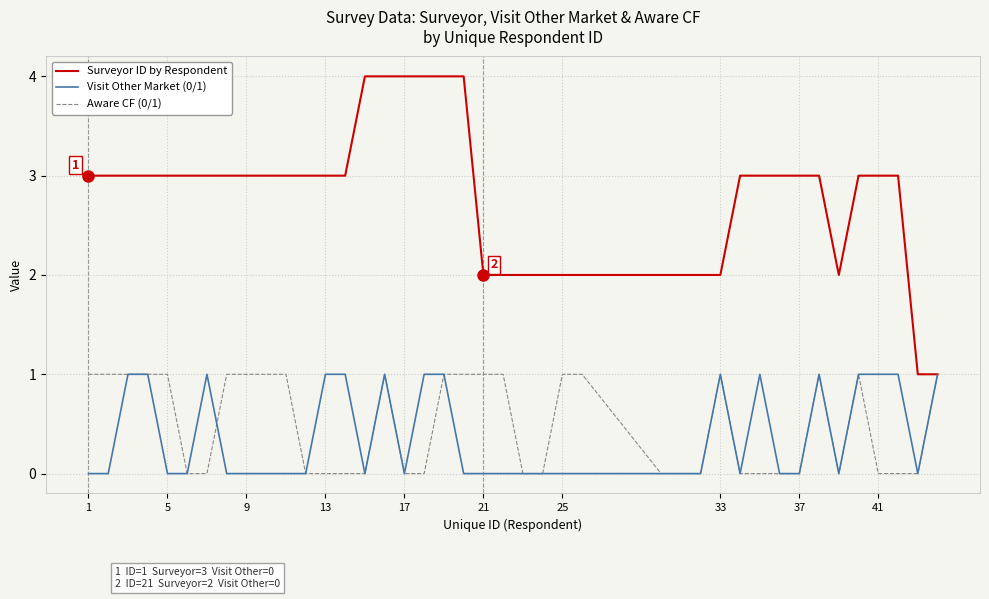

Which series has the largest range (max minus min)?

Surveyor ID by Respondent